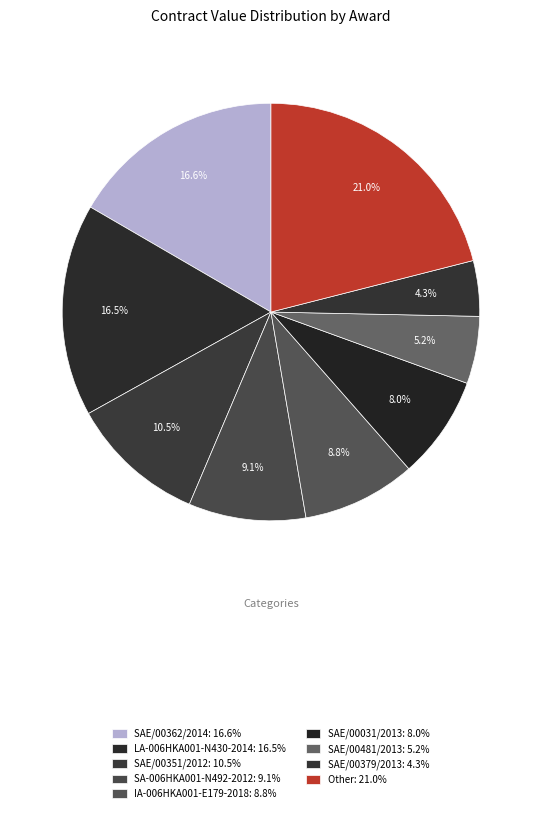

How many segments does this pie chart have?

9